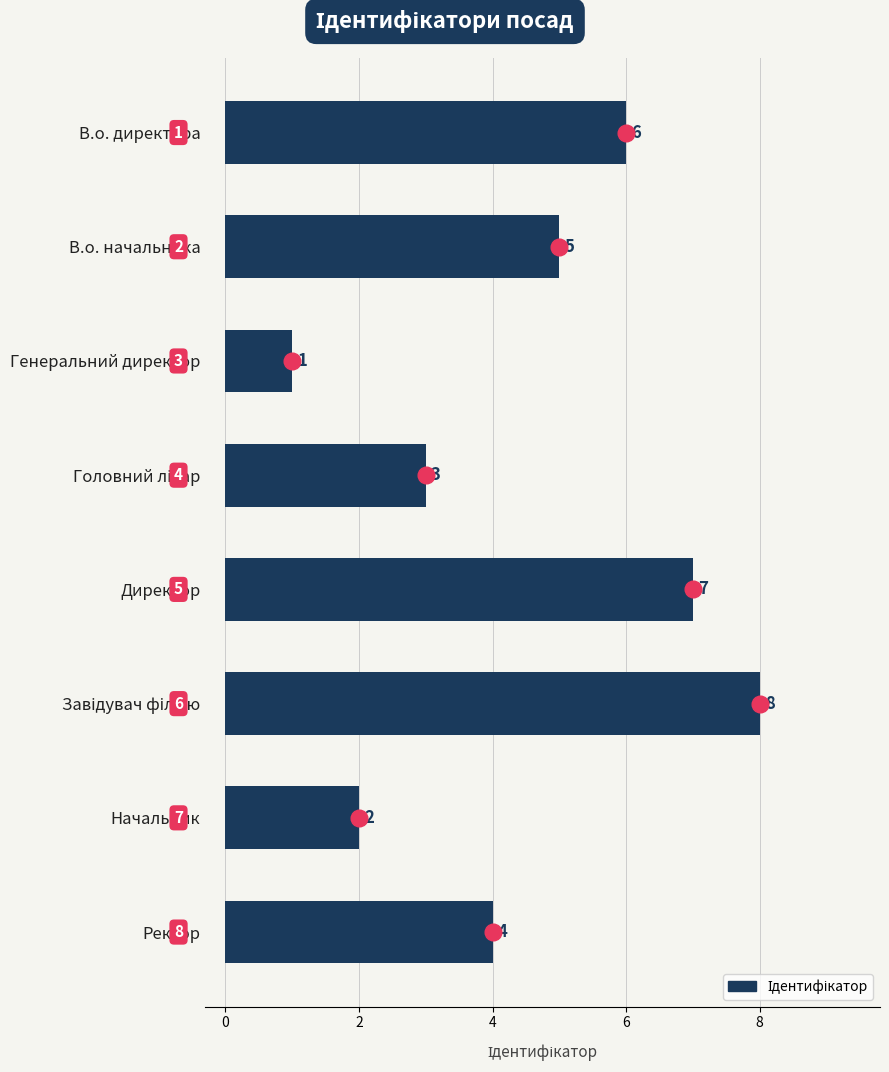

Is it true that the value at Начальник is 2?

True